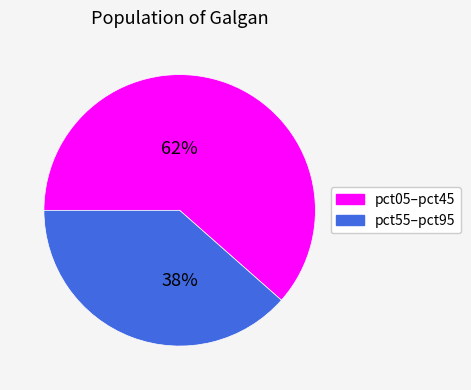

How many segments does this pie chart have?

2